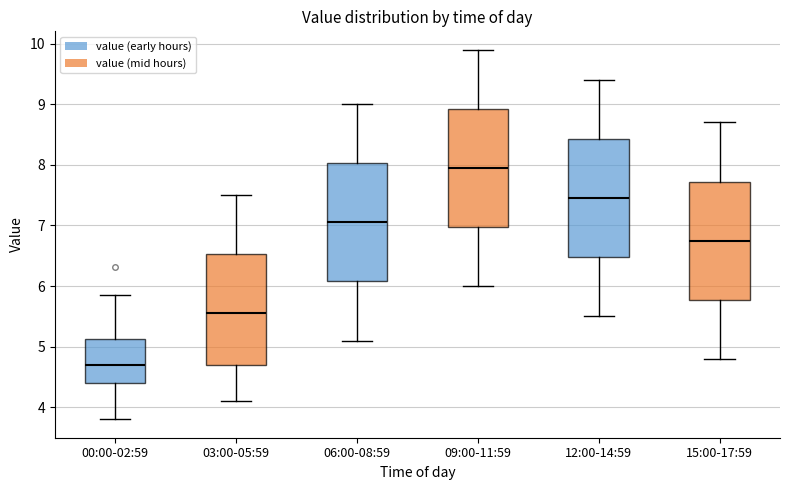

Which box's median line is the lowest?

00:00-02:59